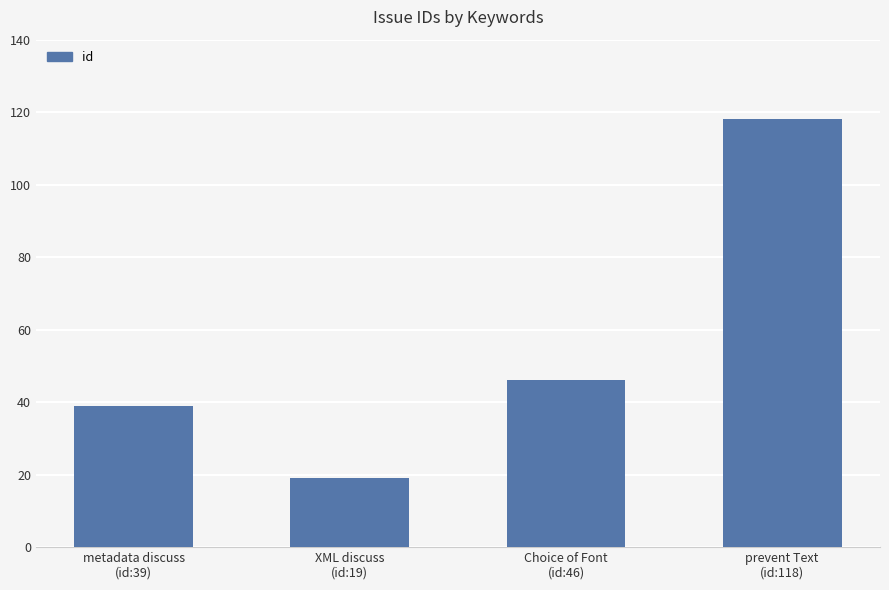

How many data points does each series have?

4